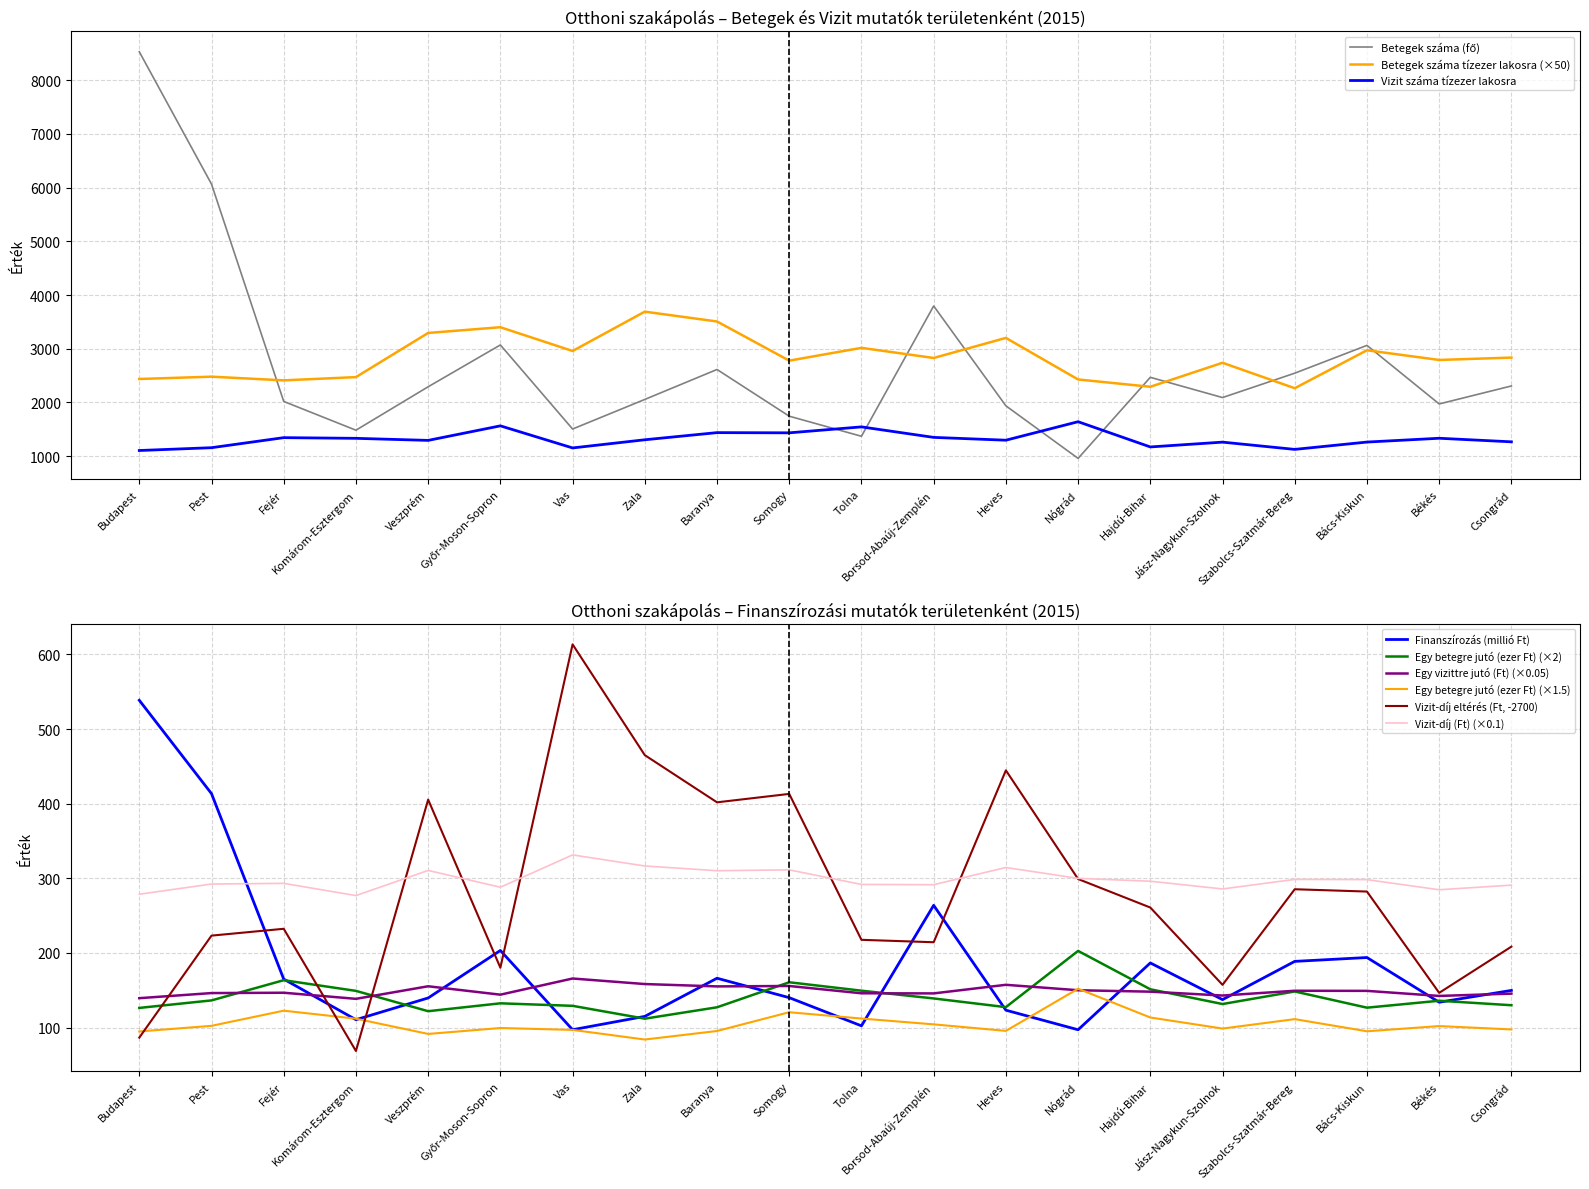

True or false: Vizit száma tízezer lakosra and Betegek száma tízezer lakosra (×50) intersect in this chart.

False